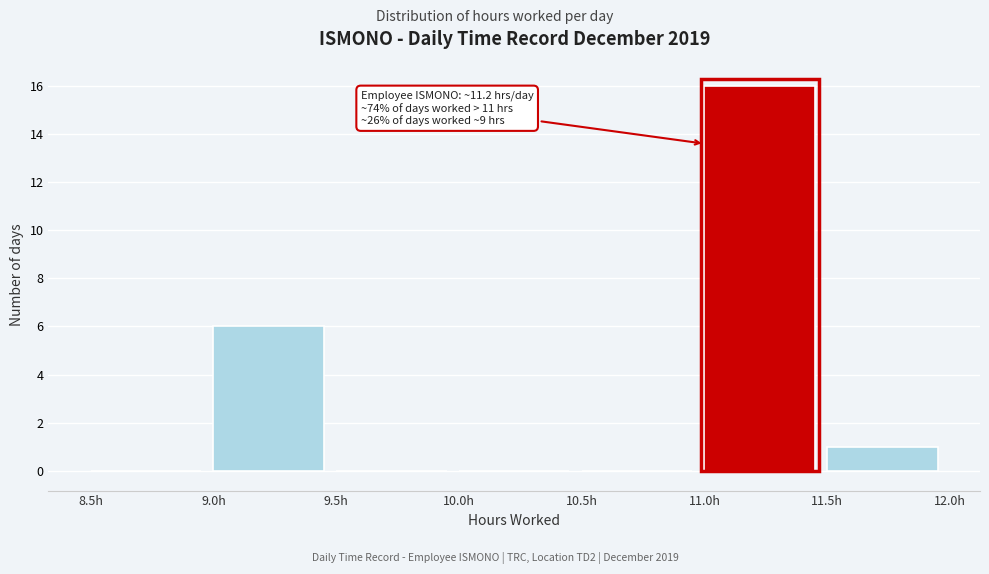

Over which range of the x-axis is the bar tallest?

11.0 to 11.5